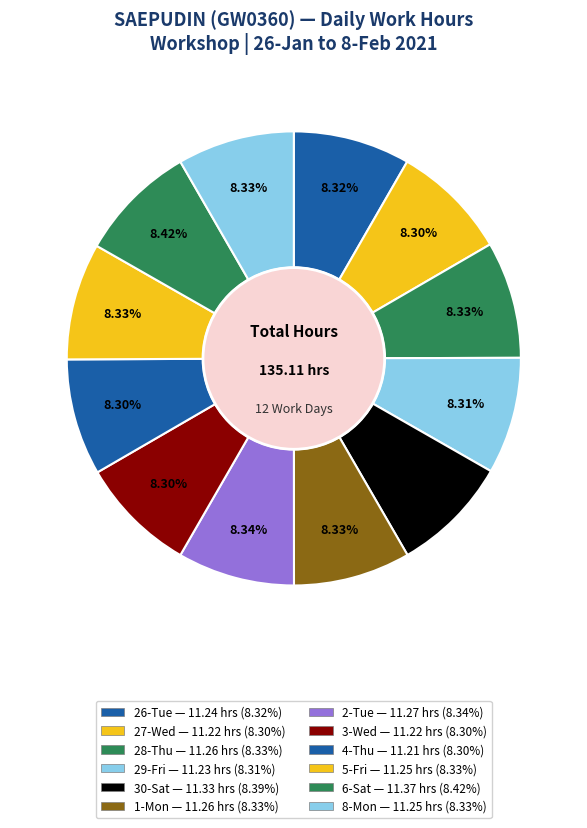

Count the number of slices in the pie.

12